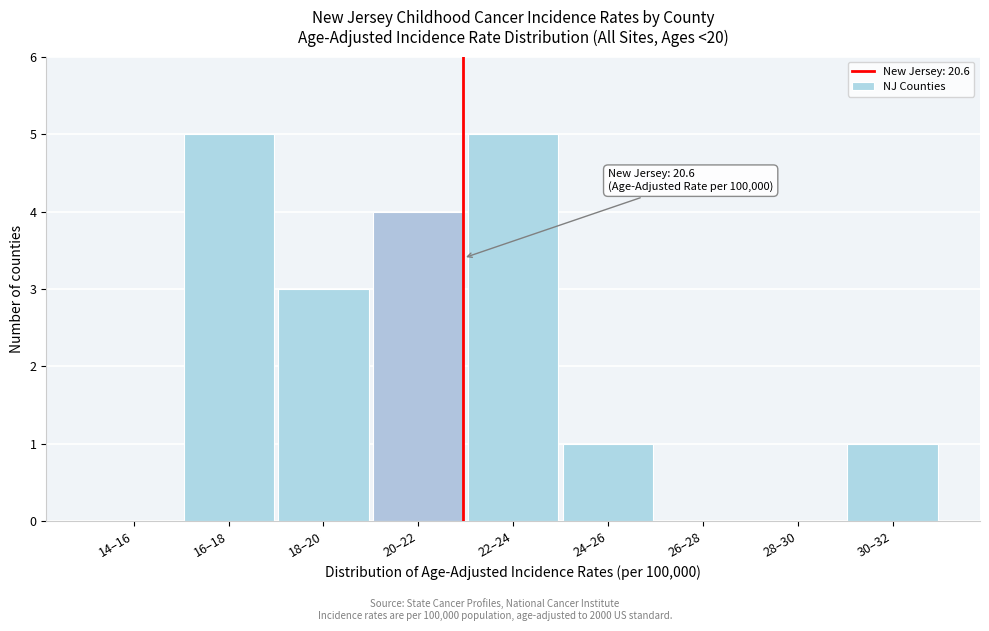

Reading left to right, extract all data points from this chart.

14–16=0	16–18=5	18–20=3	20–22=4	22–24=5	24–26=1	26–28=0	28–30=0	30–32=1